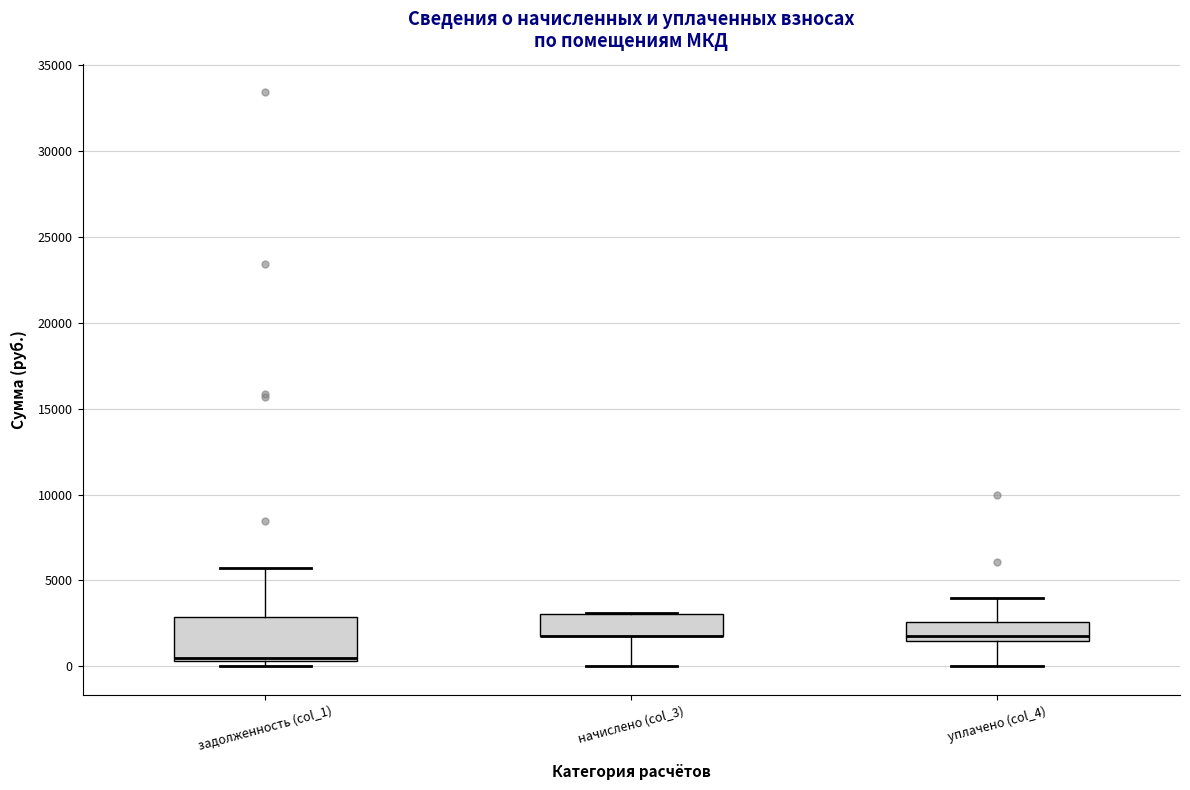

Reading left to right, transcribe this box plot: for each box, give where its median line is, the range the box spans, and where its two whiskers end, as read against the y-axis. The values are not printed on the chart, so give them approximately, as read against the axis.

задолженность (col_1): median 500 (just above the box's lower edge), box 500 to 3000, whiskers 0 to 5500
начислено (col_3): median 2000 (drawn on the box's lower edge), box 2000 to 3000, whiskers 0 to 3000
уплачено (col_4): median 2000, box 1500 to 2500, whiskers 0 to 4000